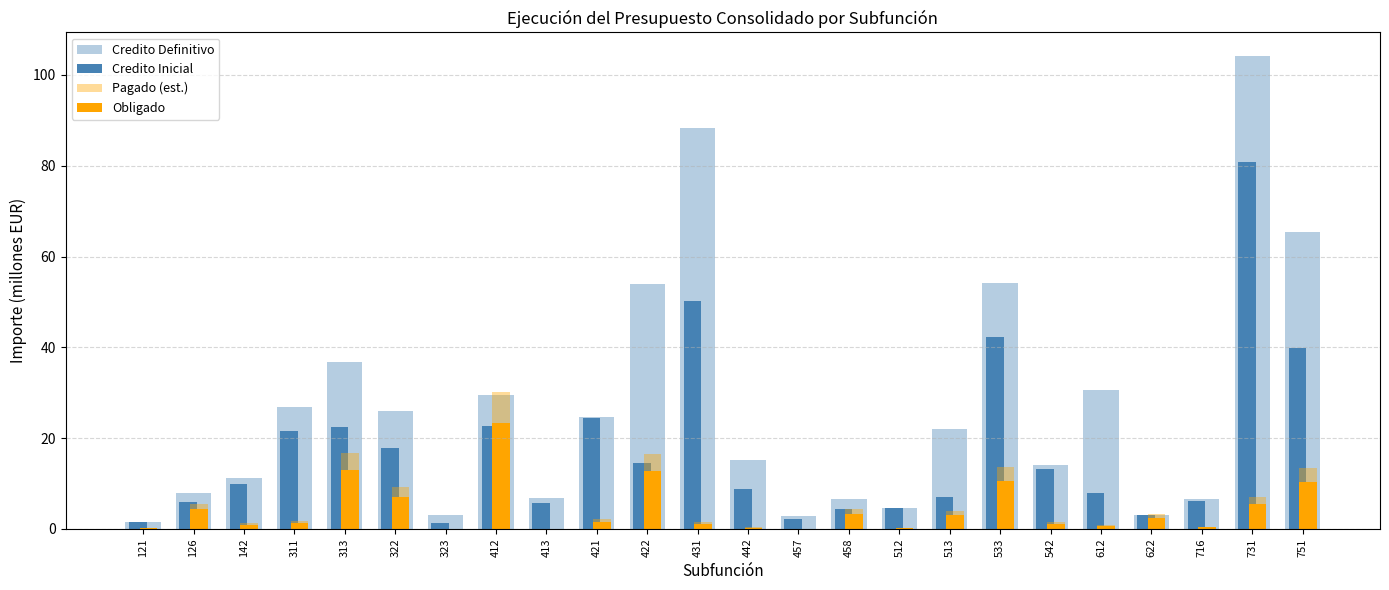

How many distinct data groups are displayed?

4